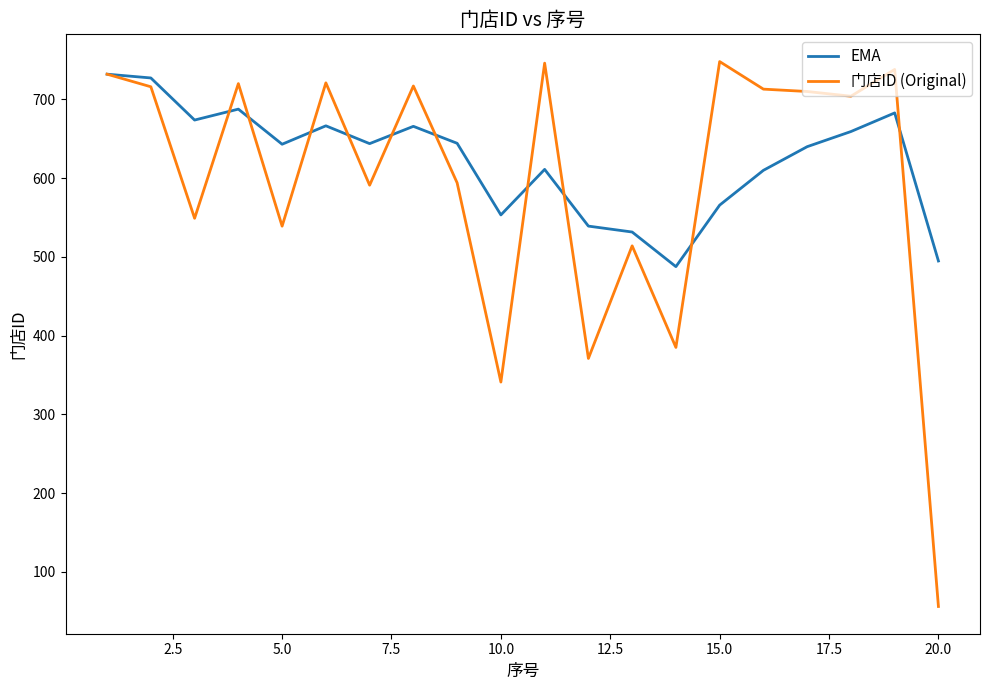

What is the maximum value for EMA?

732.0